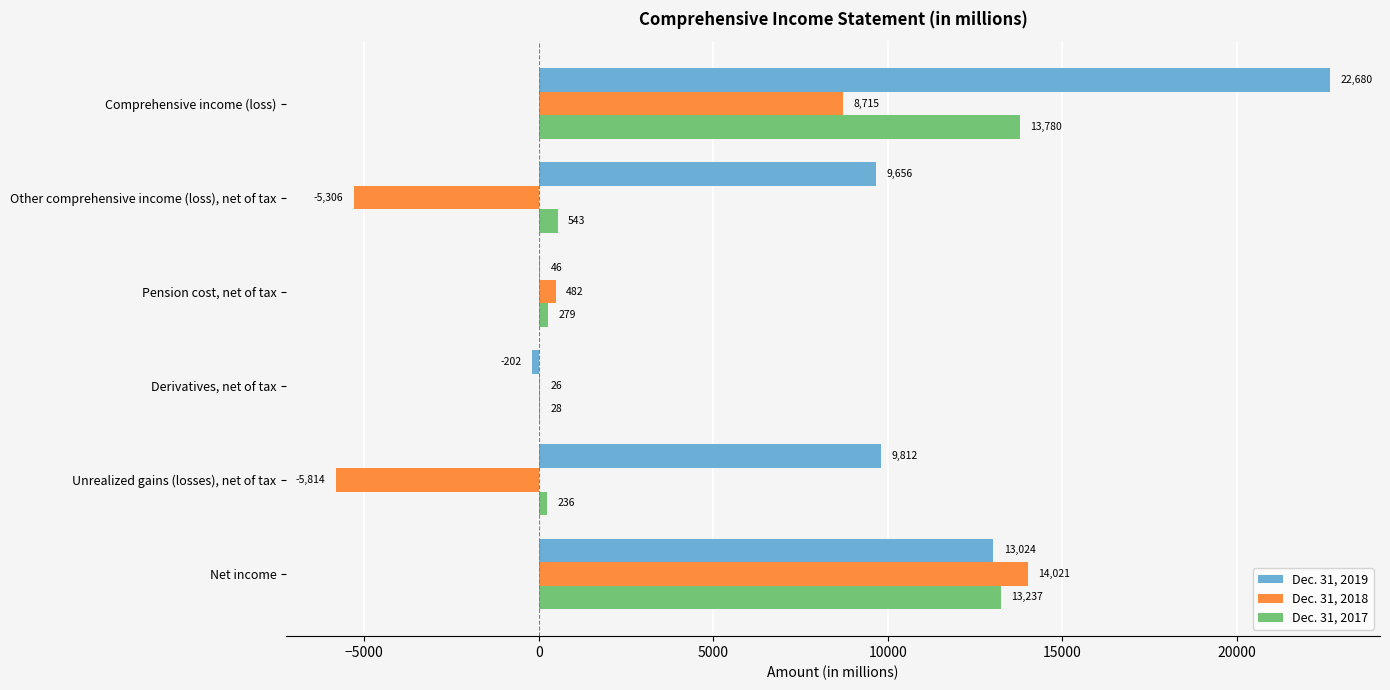

Where is Dec. 31, 2018 nearest to the value 4103?

Pension cost, net of tax